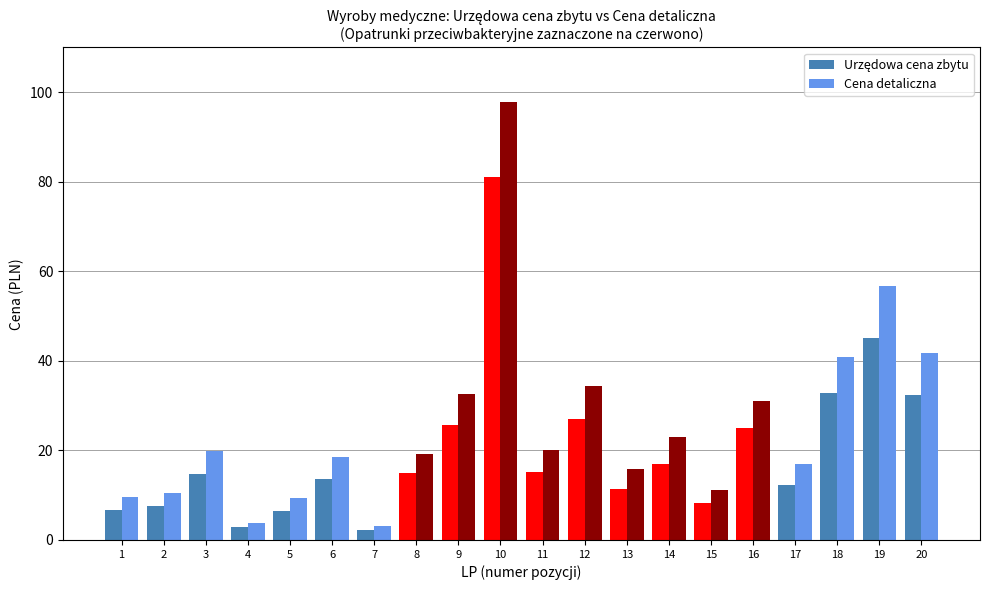

What are all the series names shown in the legend?

Urzędowa cena zbytu, Cena detaliczna